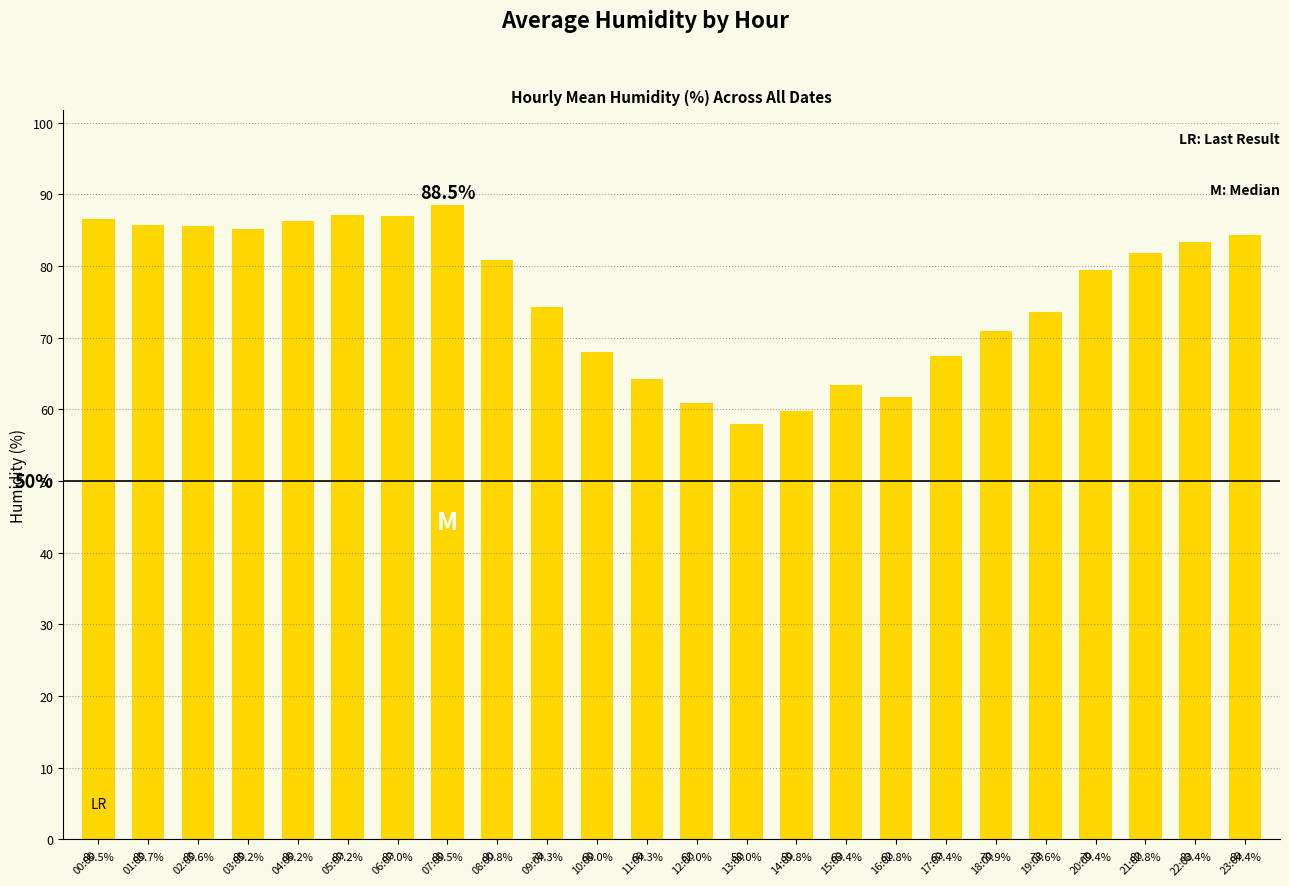

What is the change in value from 02:00 to 17:00?

-18.2